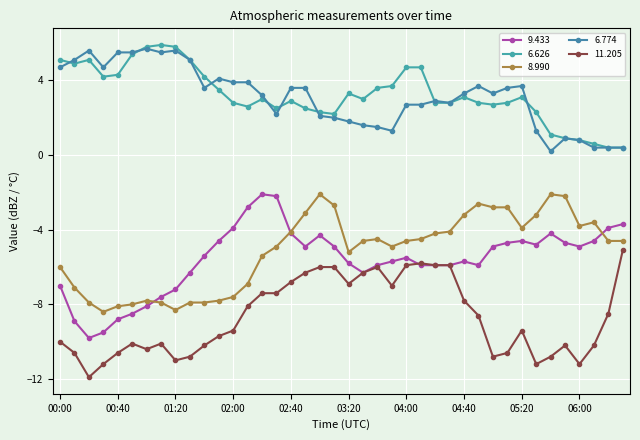

What is the lowest value of the 6.626 series?

0.4